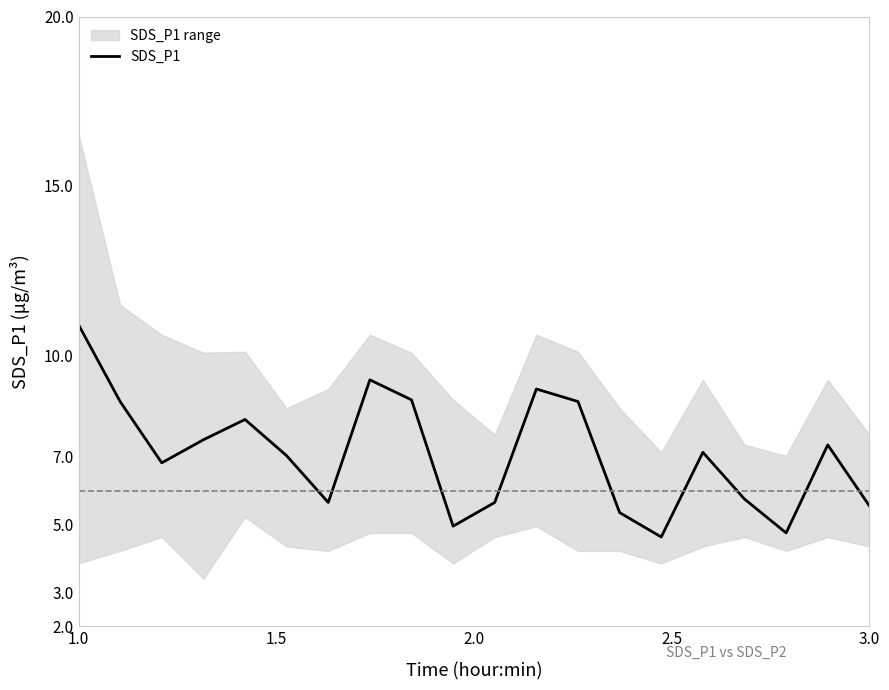

How many interior local peaks (higher than both neighbors) does the data have?

5